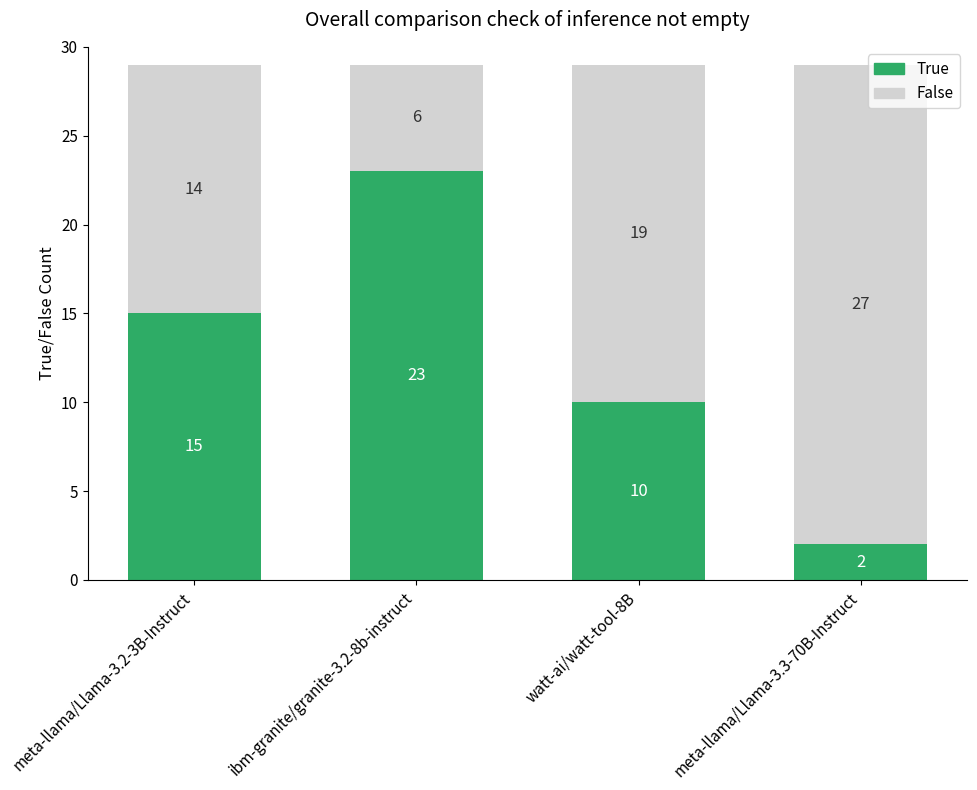

The True series shows 3 at meta-llama/Llama-3.3-70B-Instruct. True or false?

False